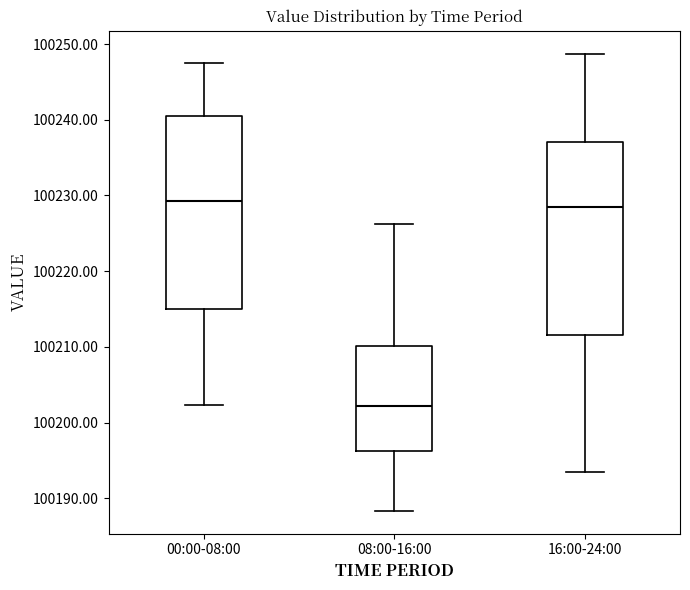

Which box's median line is the lowest?

08:00-16:00